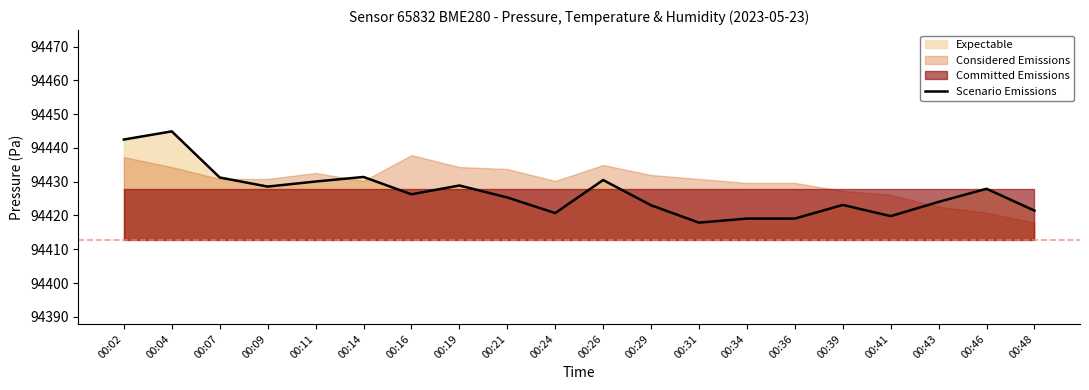

What is the approximate value at 00:09?

94428.6